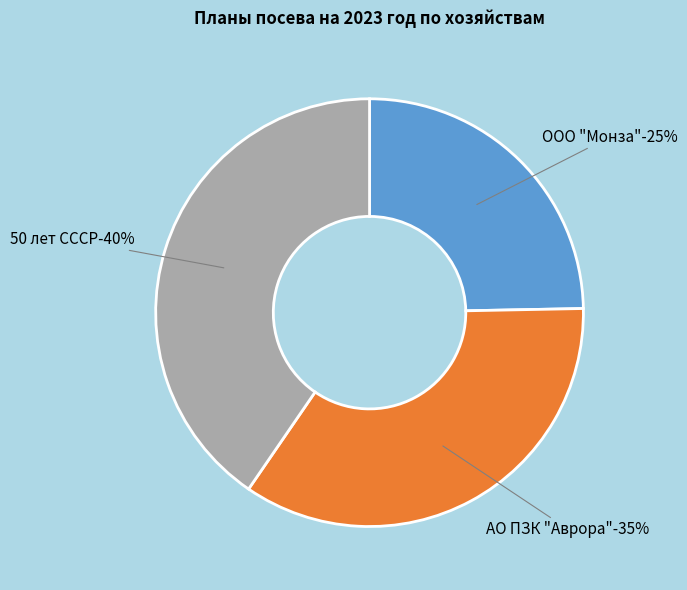

What is the largest slice in the pie chart?

50 лет СССР